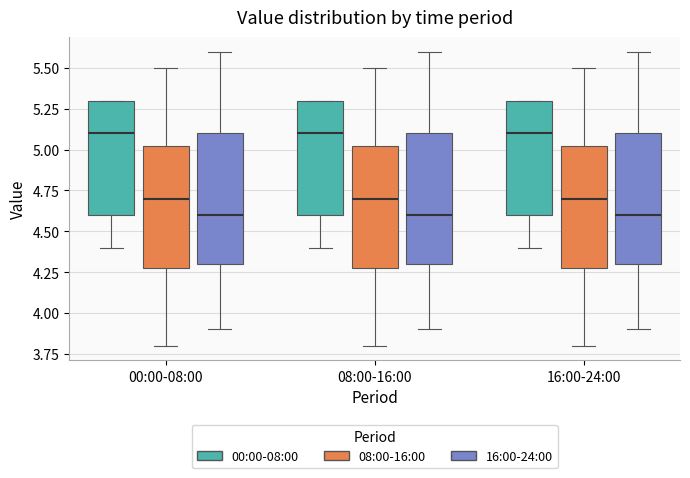

Where does the median line of the box for 00:00-08:00 (00:00-08:00) sit on the y-axis? The values are not printed on the chart, so give them approximately, as read against the axis.

5.10